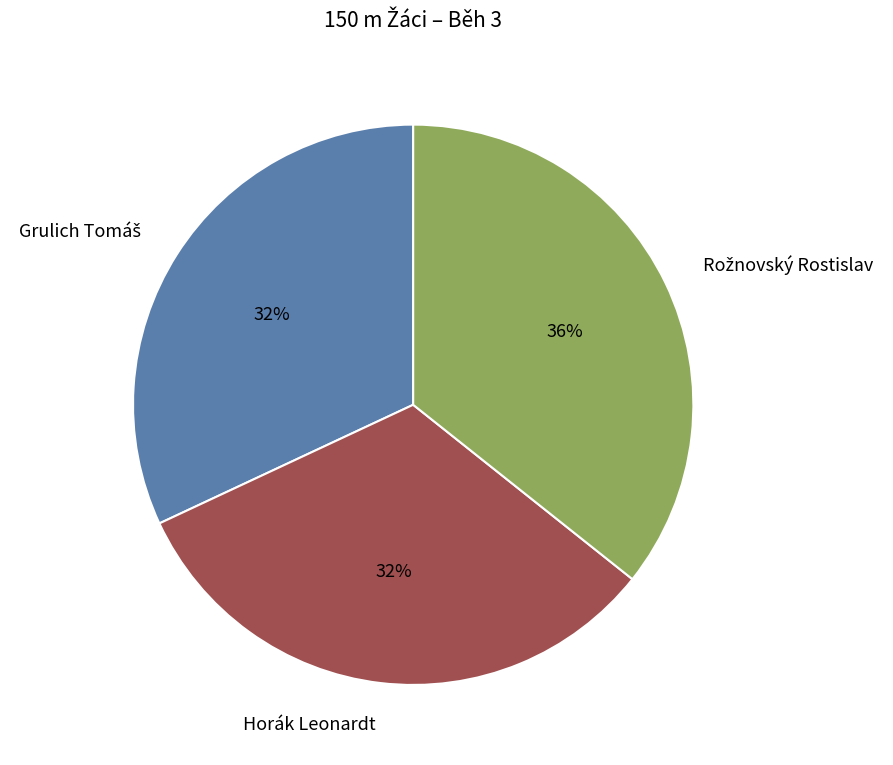

Is there a majority slice in this chart?

No